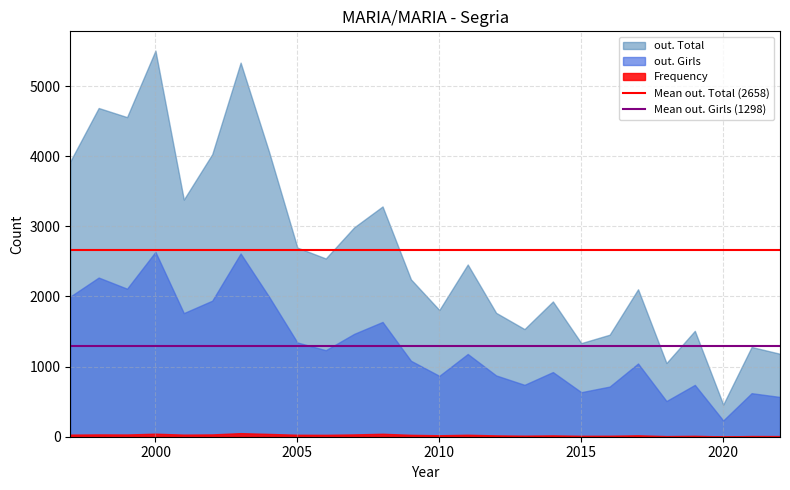

What is the value of the Mean out. Total (2658) point at the 1st from the left?

2658.2